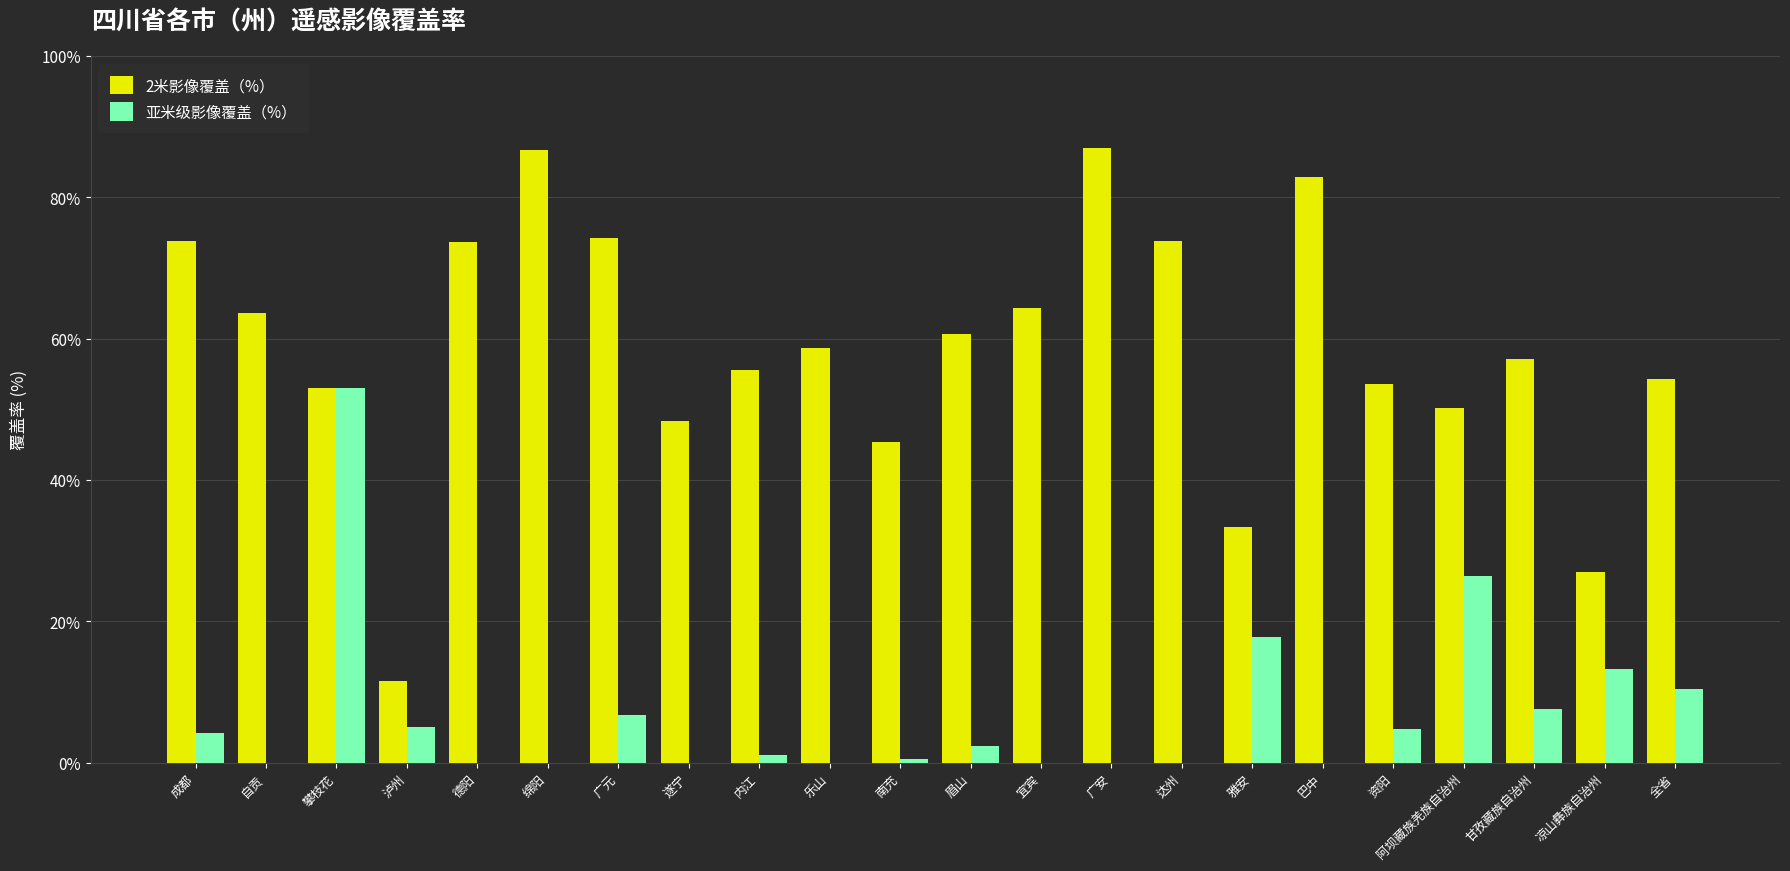

How many categories are shown in the chart?

22